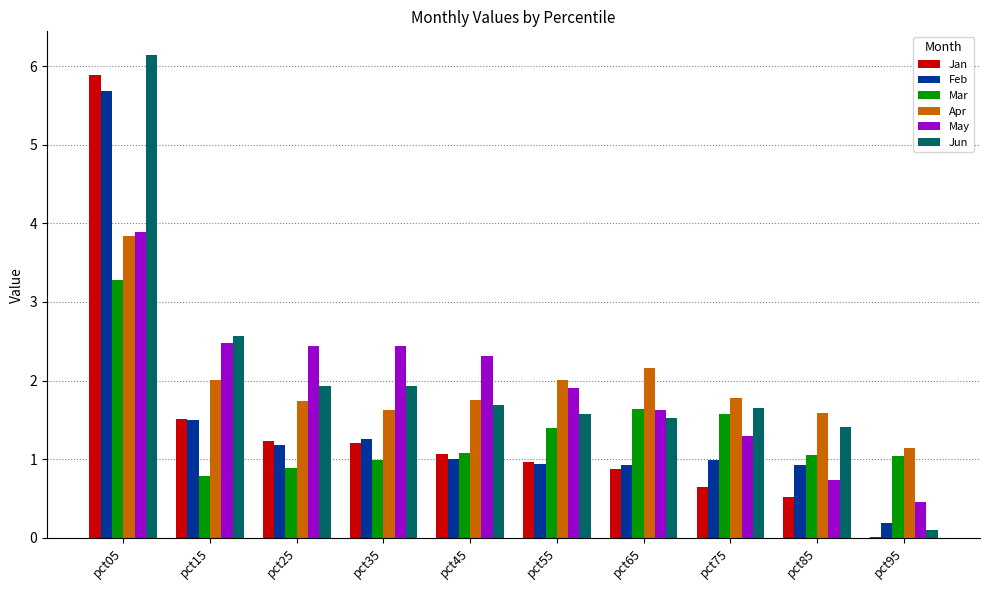

The Mar series shows 0.9 at pct75. True or false?

False